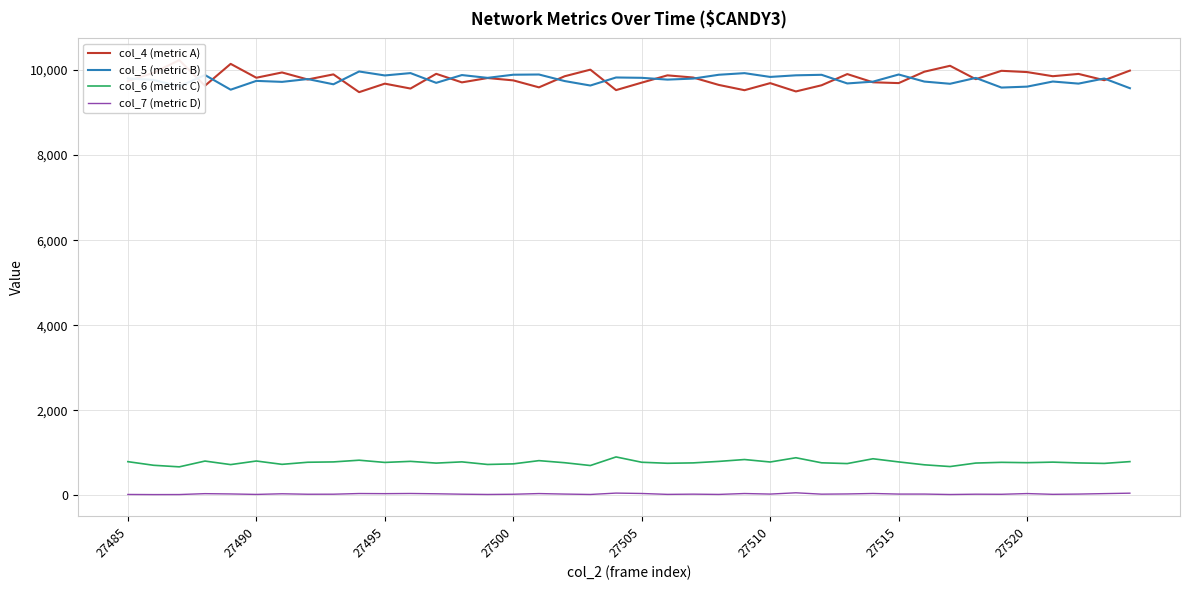

In col_6 (metric C), how many points are lower than both neighbors (excluding endpoints)?

13